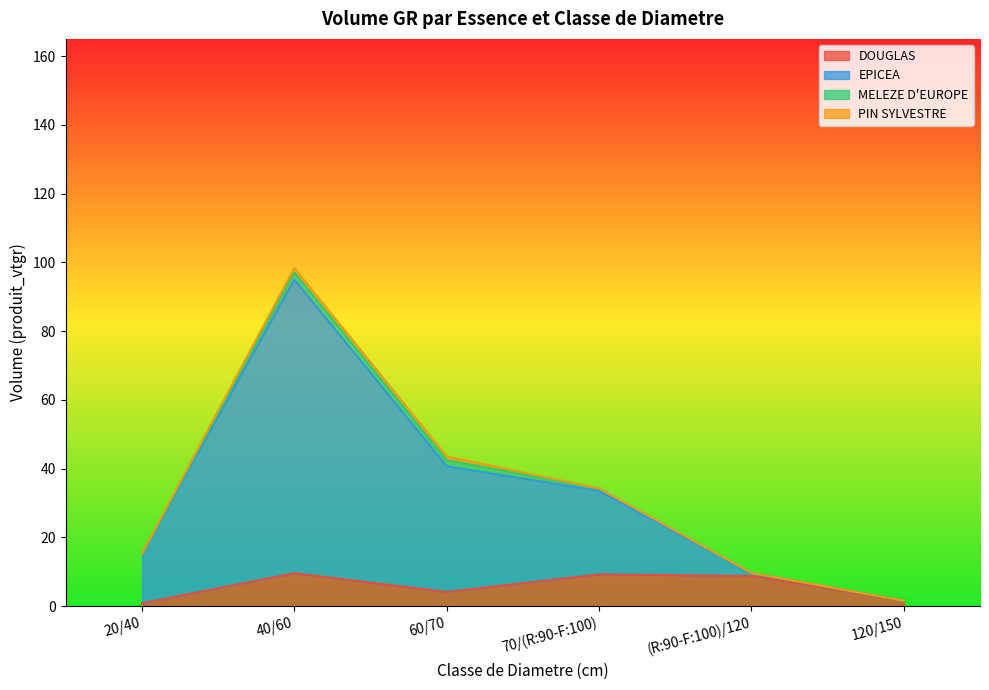

What is the sum of the DOUGLAS values at 20/40 and 120/150?

2.4